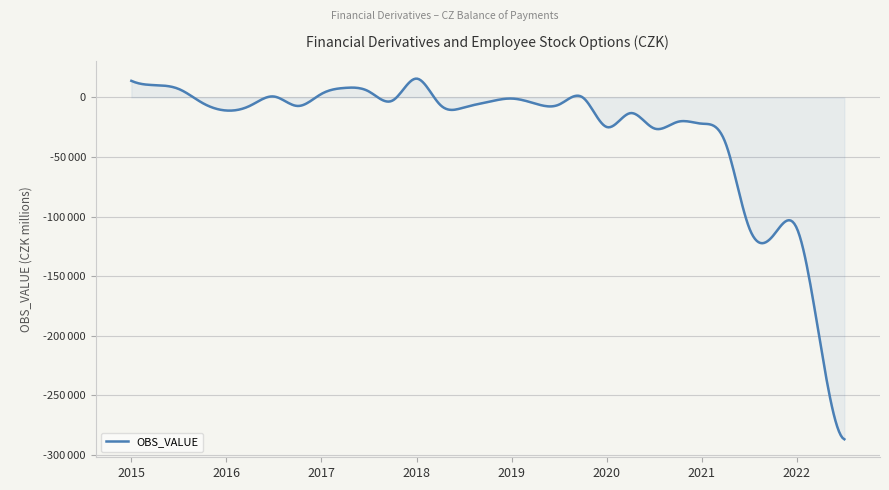

Does the chart display data point markers on the line(s)?

No